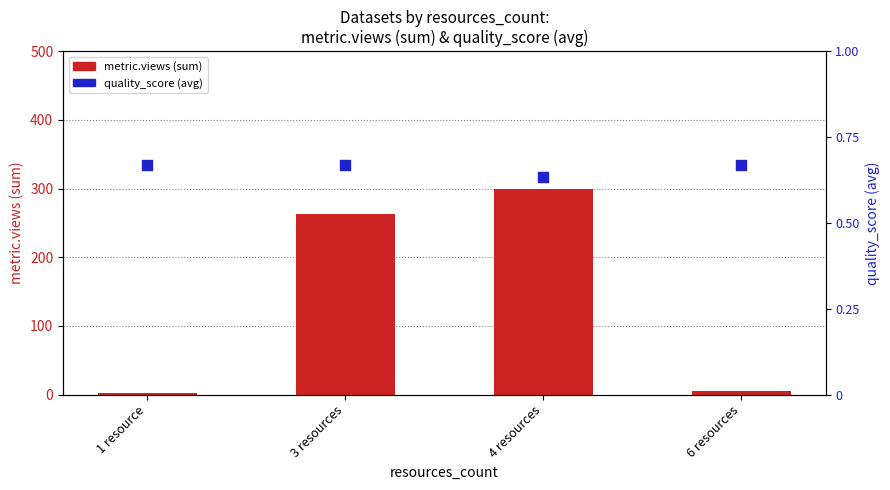

Which series has the largest total across all categories?

metric.views (sum)